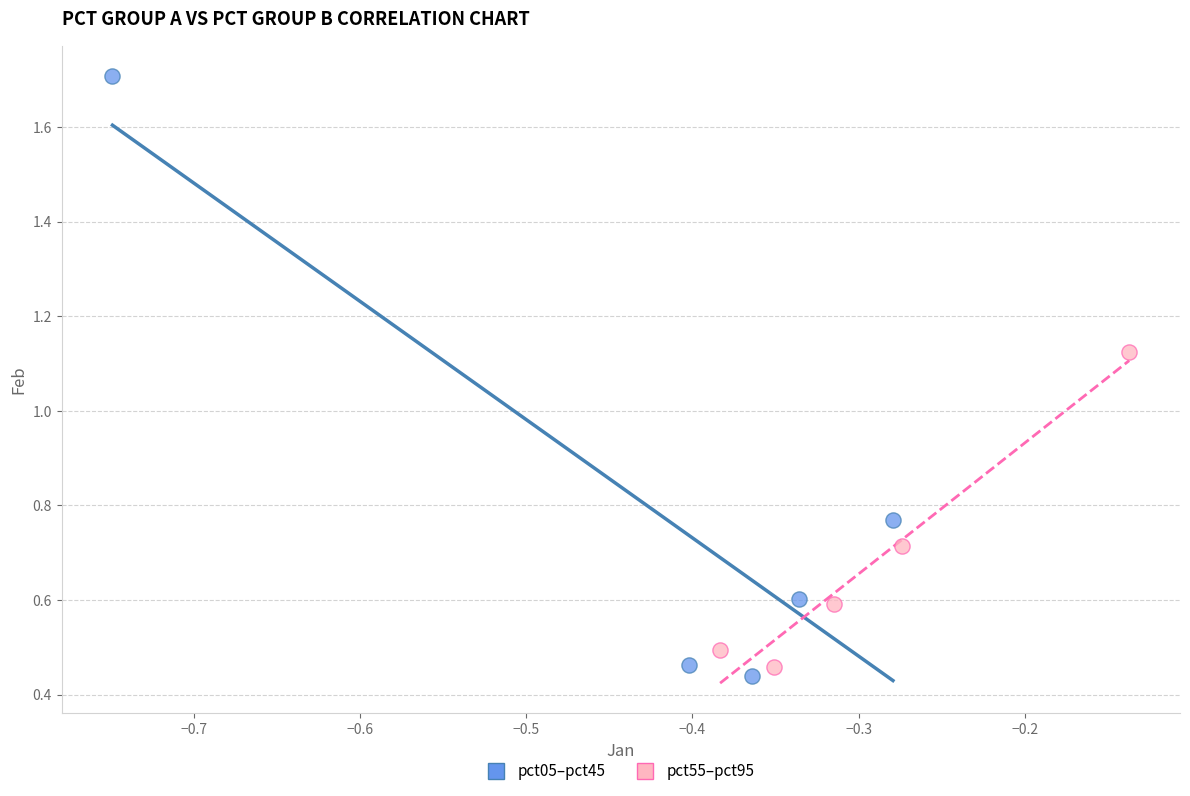

Which series has the widest spread of Y values?

pct05–pct45